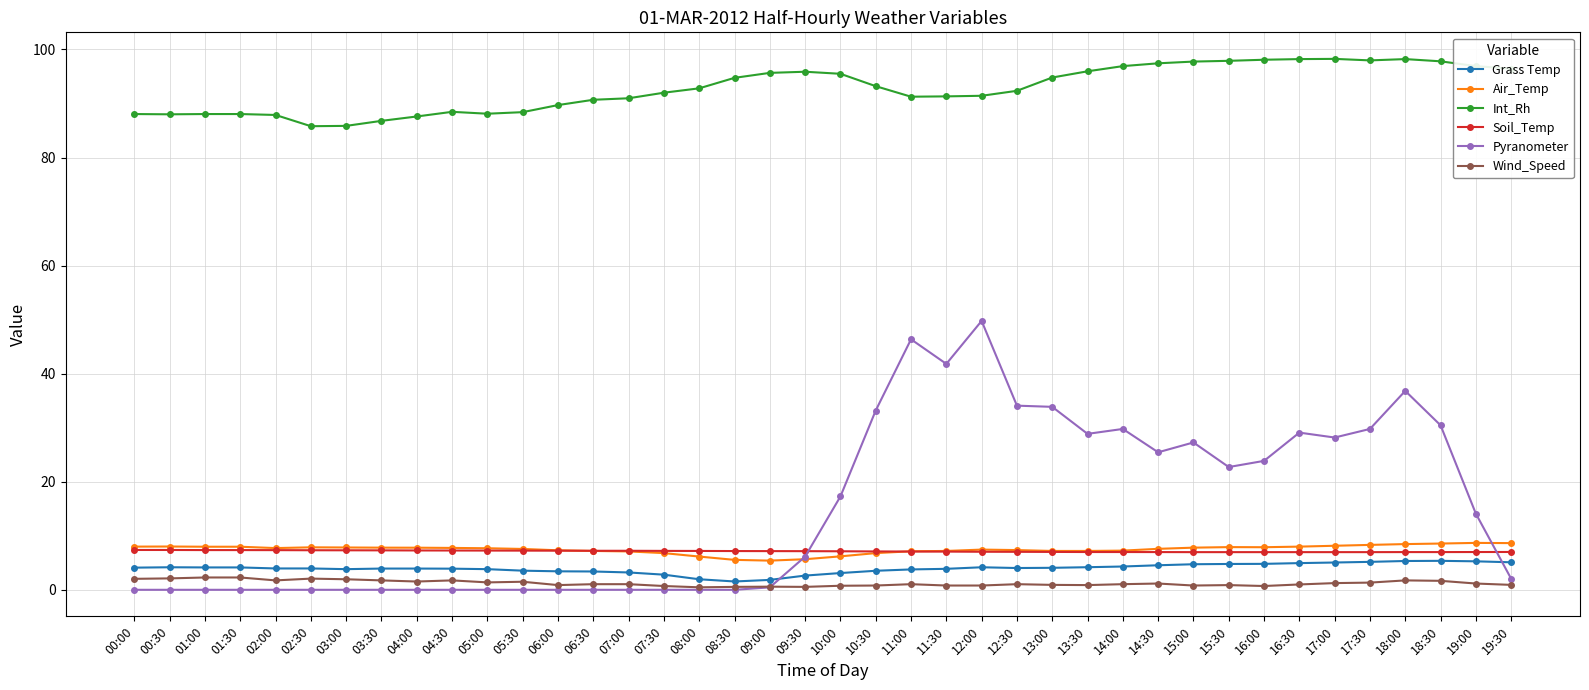

Which series has the largest range (max minus min)?

Pyranometer